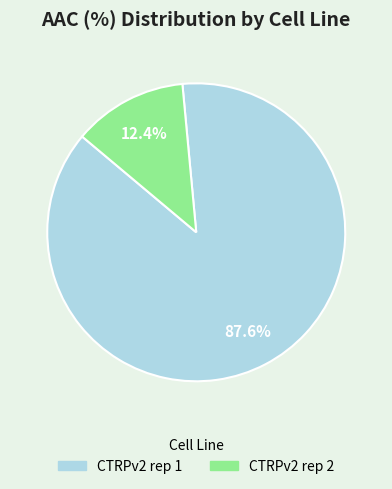

To the nearest percent, what portion does CTRPv2 rep 1 represent?

88%